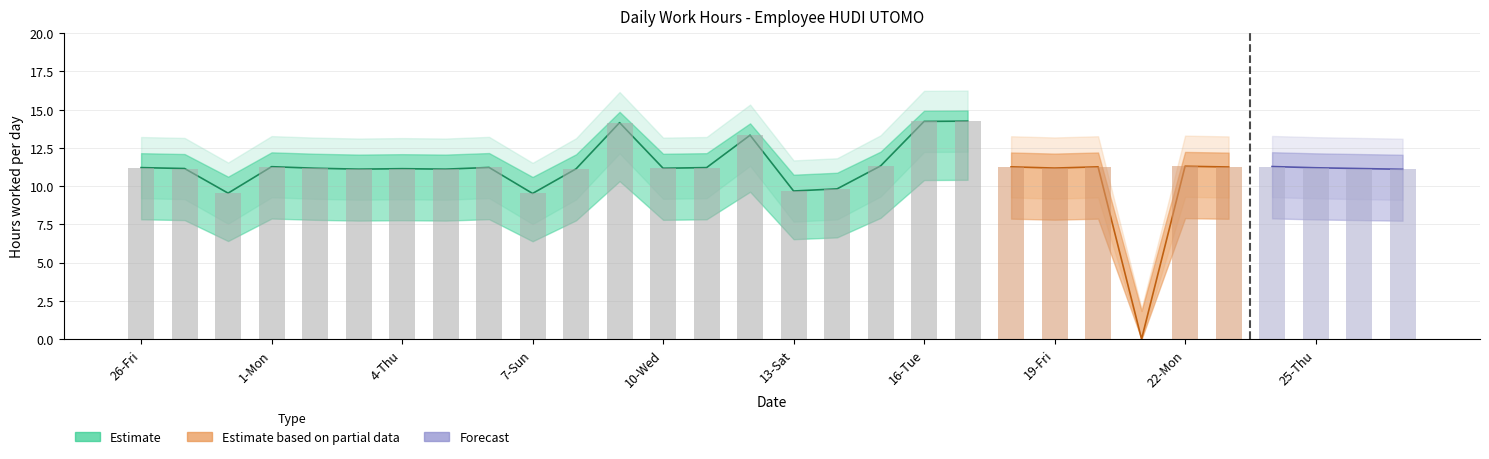

What is the difference between the highest and lowest values at 27-Sat?

4.0